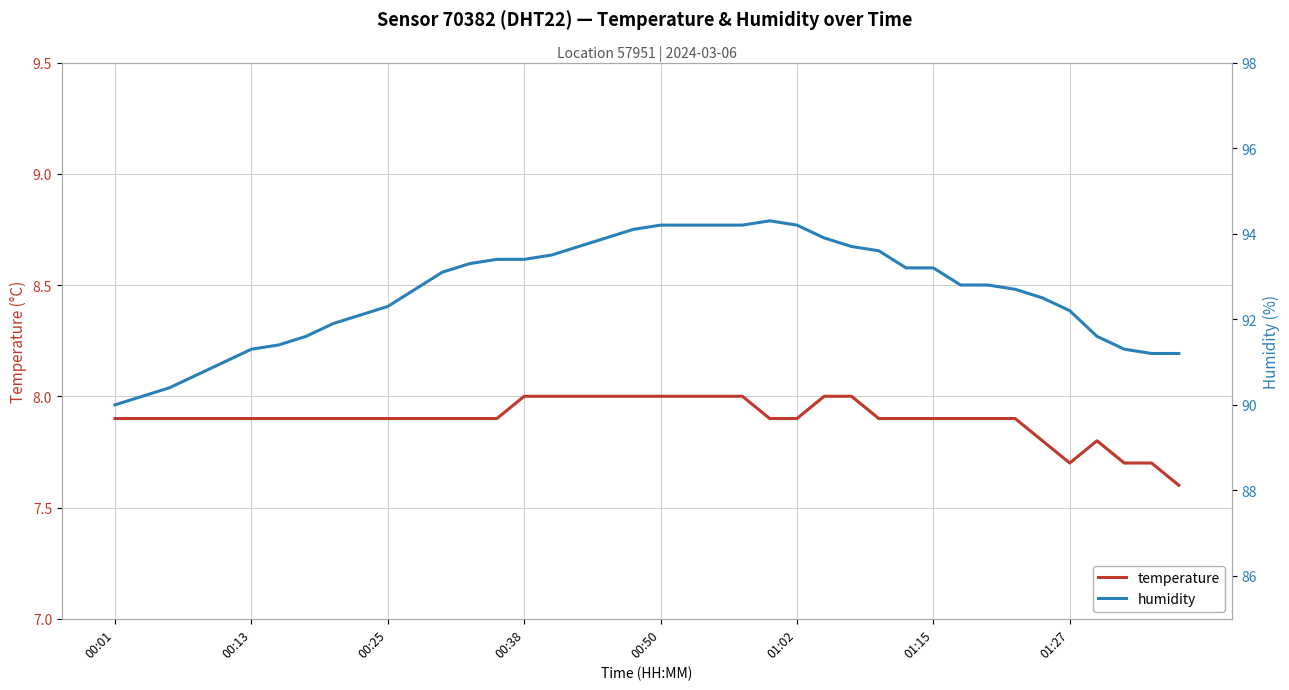

Which series has the widest spread of values?

humidity